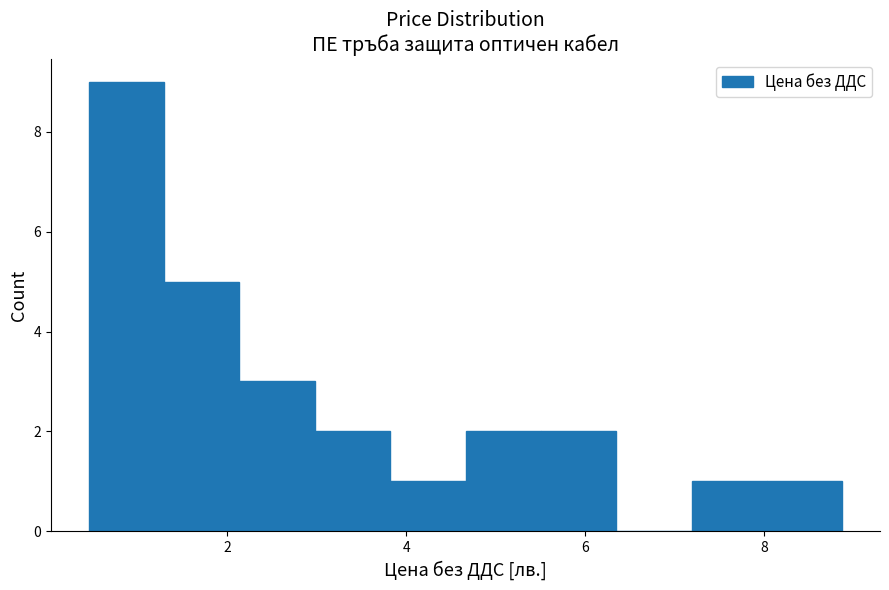

Over which range of the x-axis is the bar tallest?

0.4 to 1.2